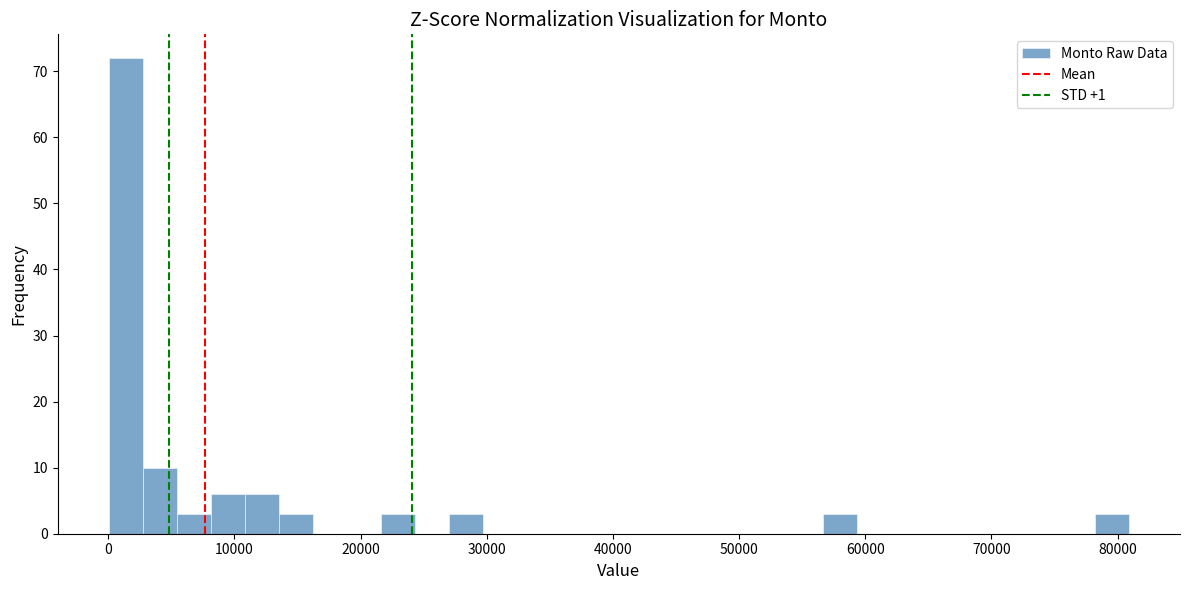

Read against the x-axis, roughly where is the centre of the tallest bar?

1000